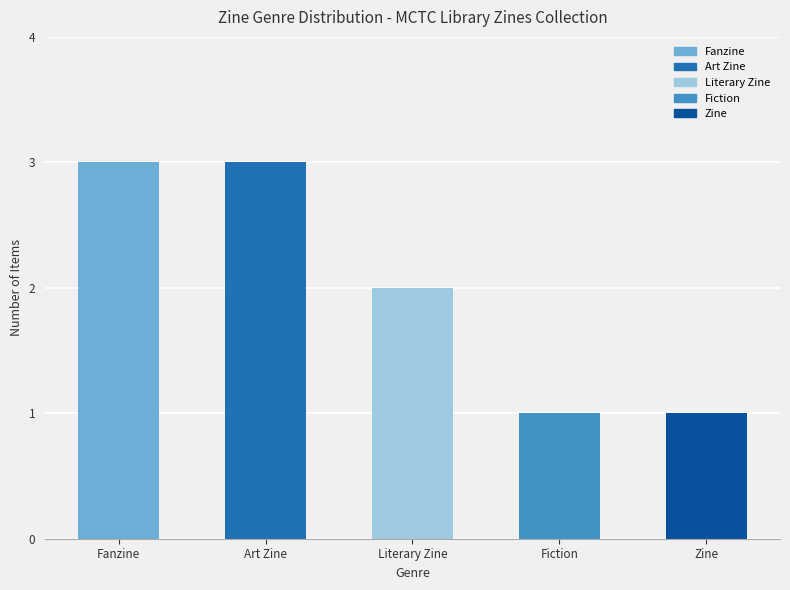

What position from the left is Art Zine?

2